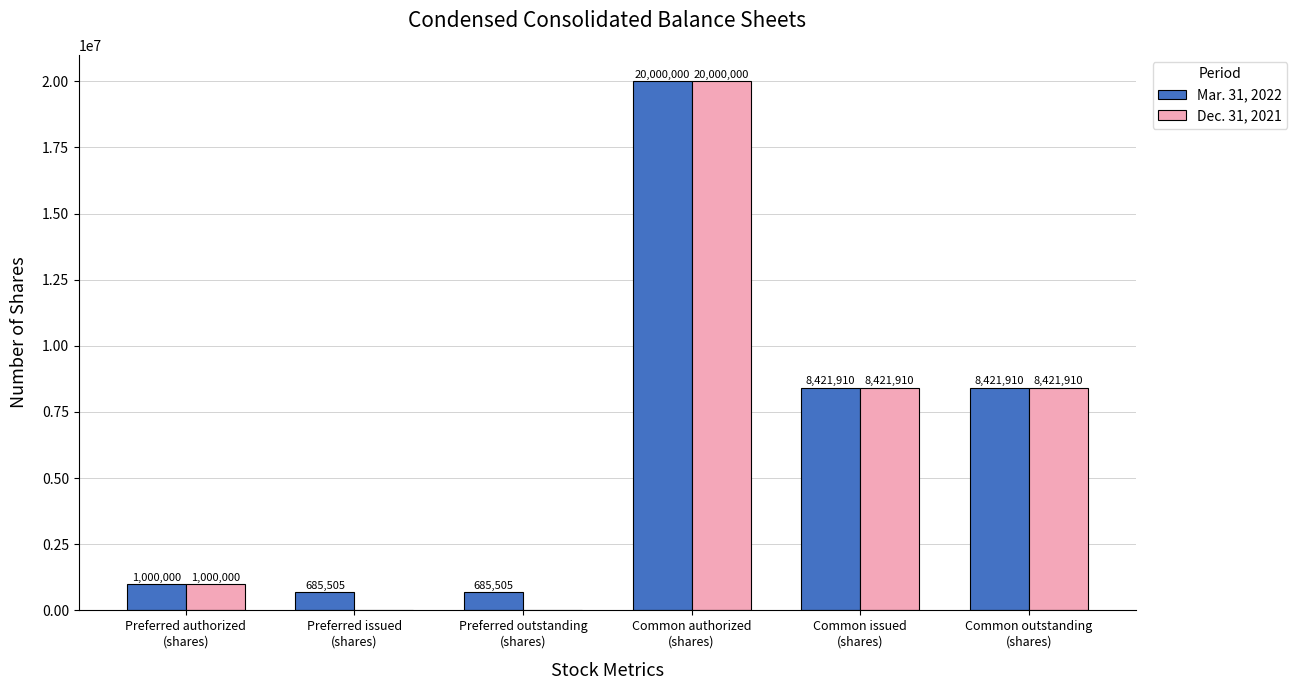

How many values in Dec. 31, 2021 are above zero?

4